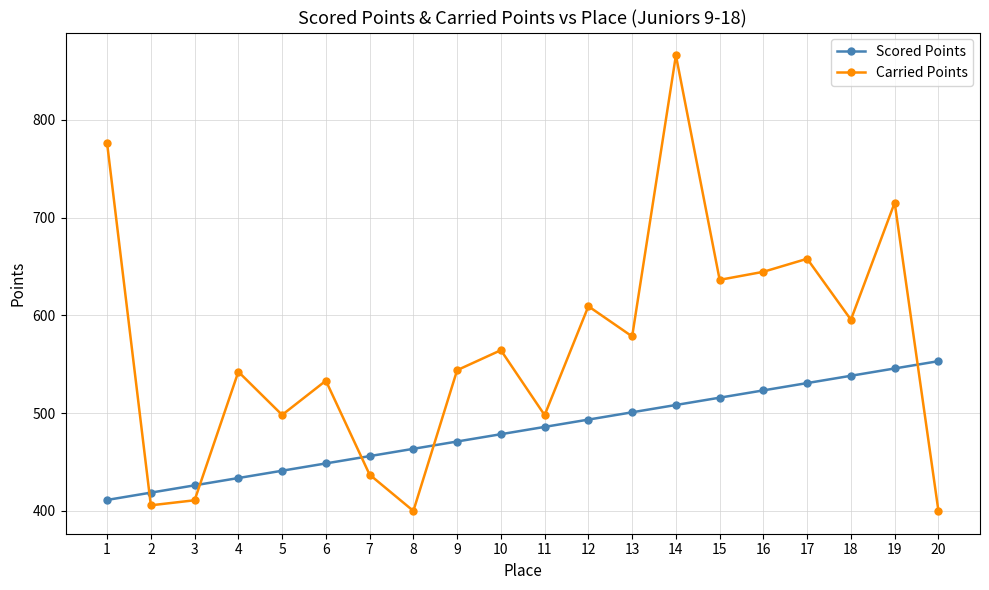

At which category is the sum across all series the highest?

14